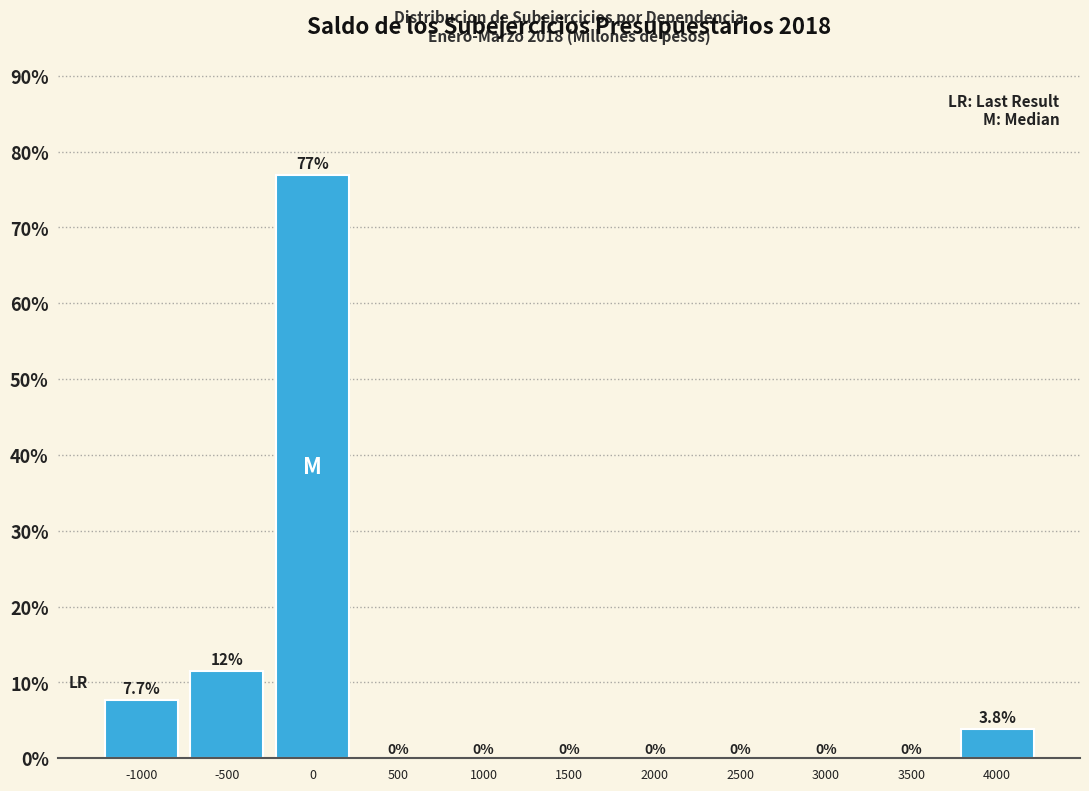

Reading left to right, what are all the values shown in this chart?

-1000=7.7	-500=11.5	0=76.9	500=0.0	1000=0.0	1500=0.0	2000=0.0	2500=0.0	3000=0.0	3500=0.0	4000=3.8